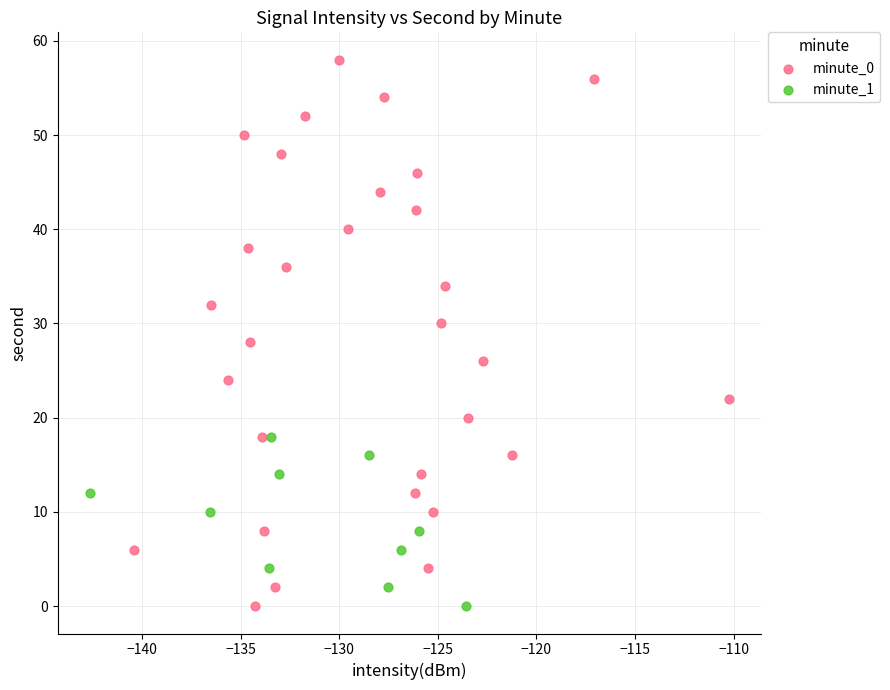

What are all the series names shown in the legend?

minute_0, minute_1